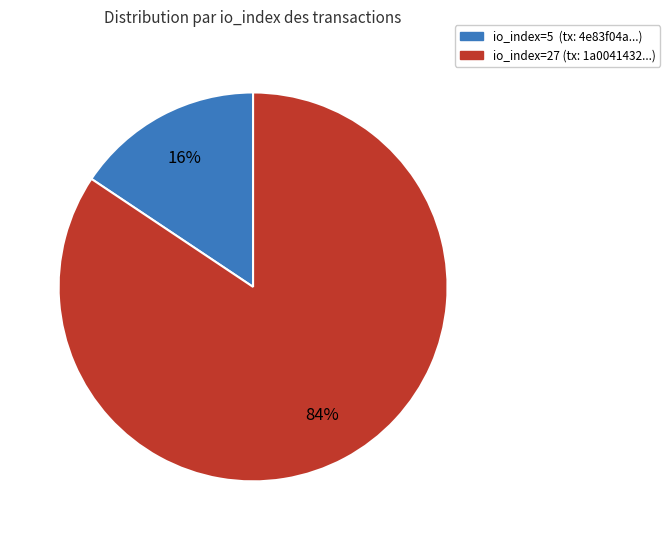

How many slices are in this pie chart?

2